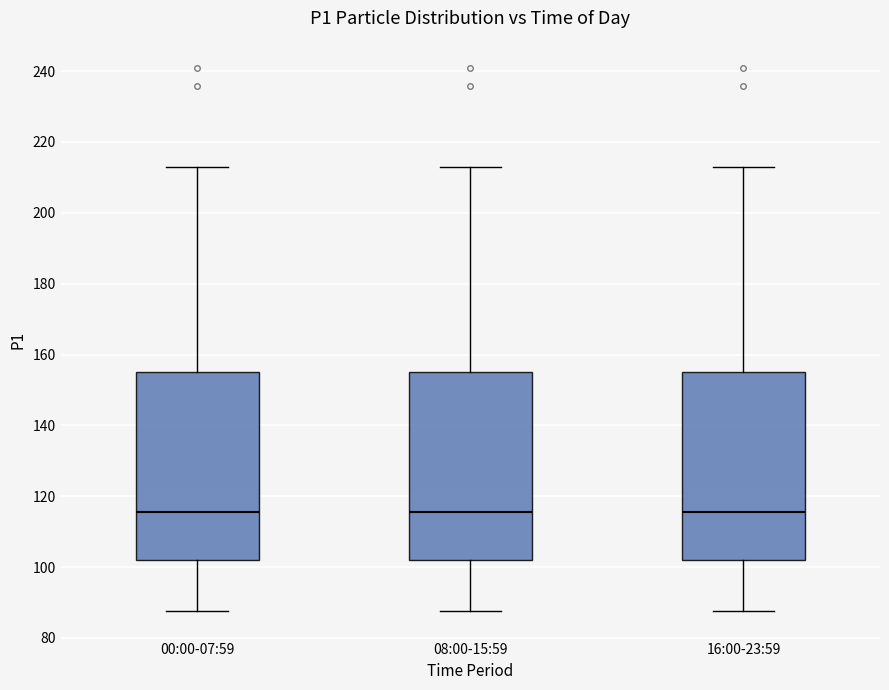

Reading left to right, transcribe this box plot: for each box, give where its median line is, the range the box spans, and where its two whiskers end, as read against the y-axis. The values are not printed on the chart, so give them approximately, as read against the axis.

00:00-07:59: median 116, box 102 to 156, whiskers 88 to 212
08:00-15:59: median 116, box 102 to 156, whiskers 88 to 212
16:00-23:59: median 116, box 102 to 156, whiskers 88 to 212